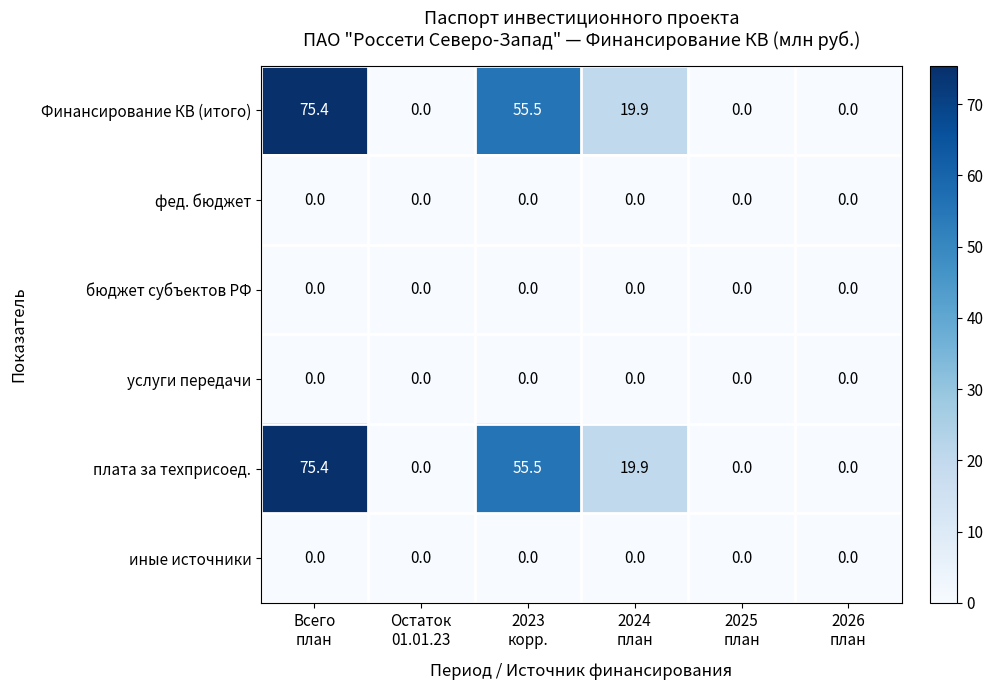

What is the sum of all плата за техприсоед. values?

150.8